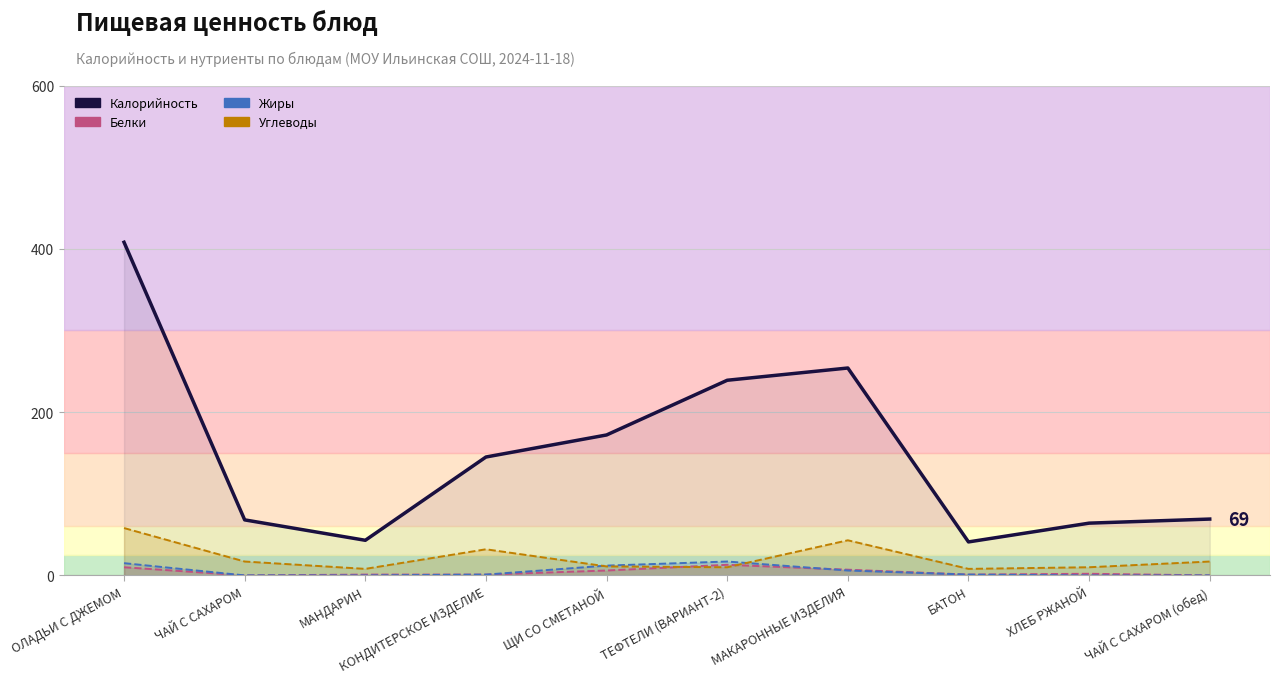

How many data points does each series have?

10